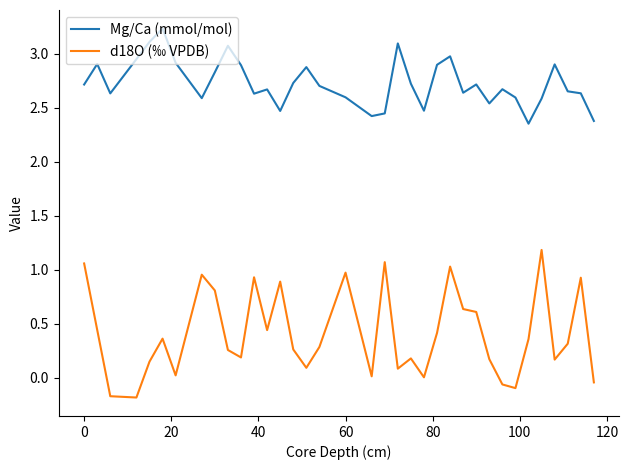

How many lines are shown in the chart?

2